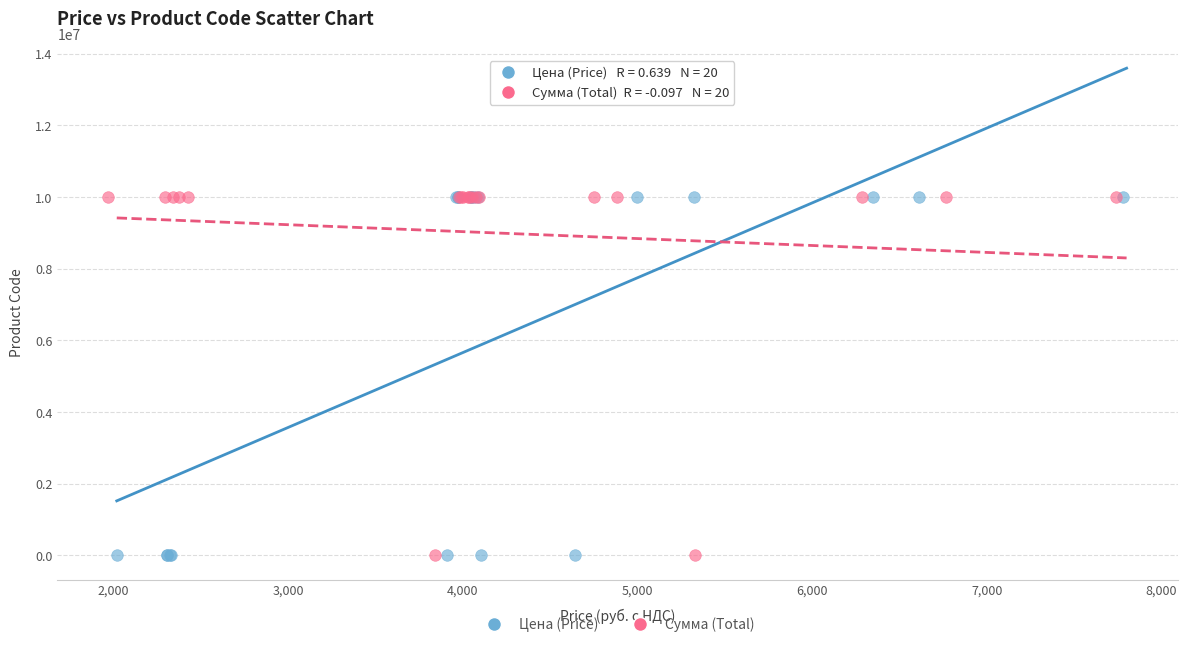

Which series has the largest Y range (max minus min)?

Цена (Price)